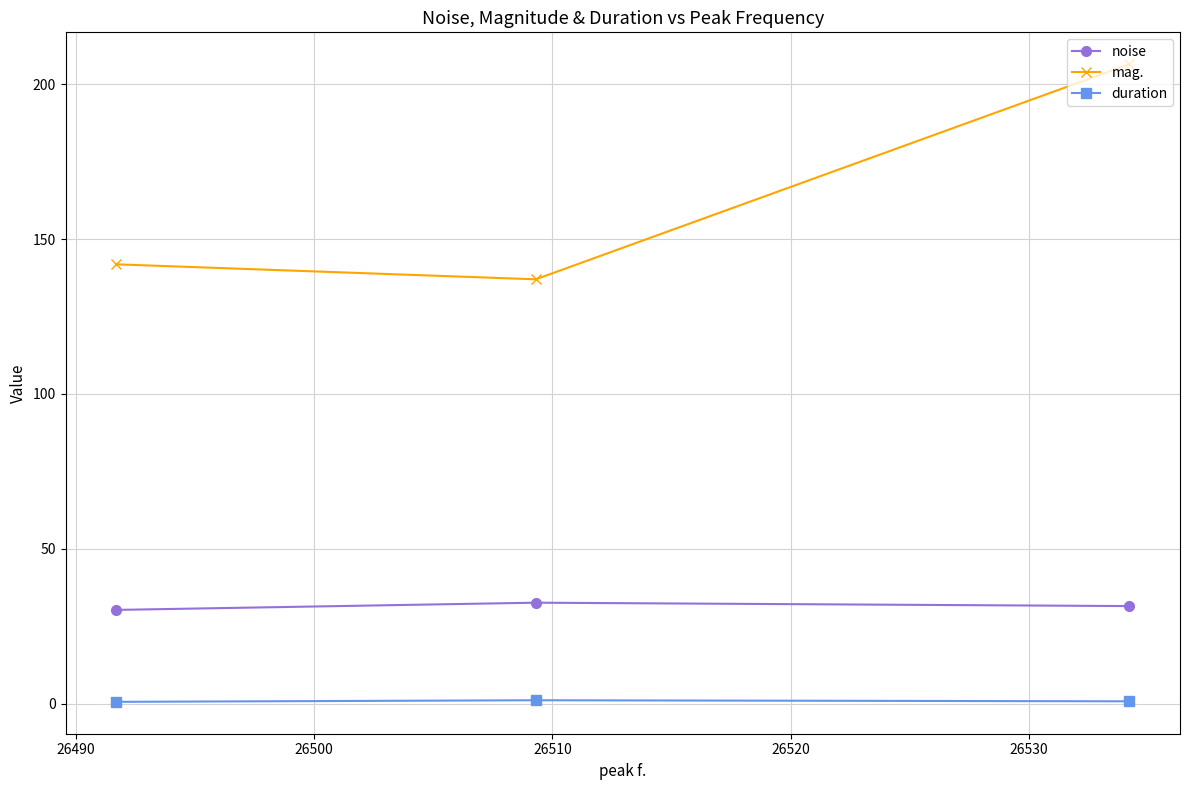

List the series in order of their peak value, highest first.

mag., noise, duration